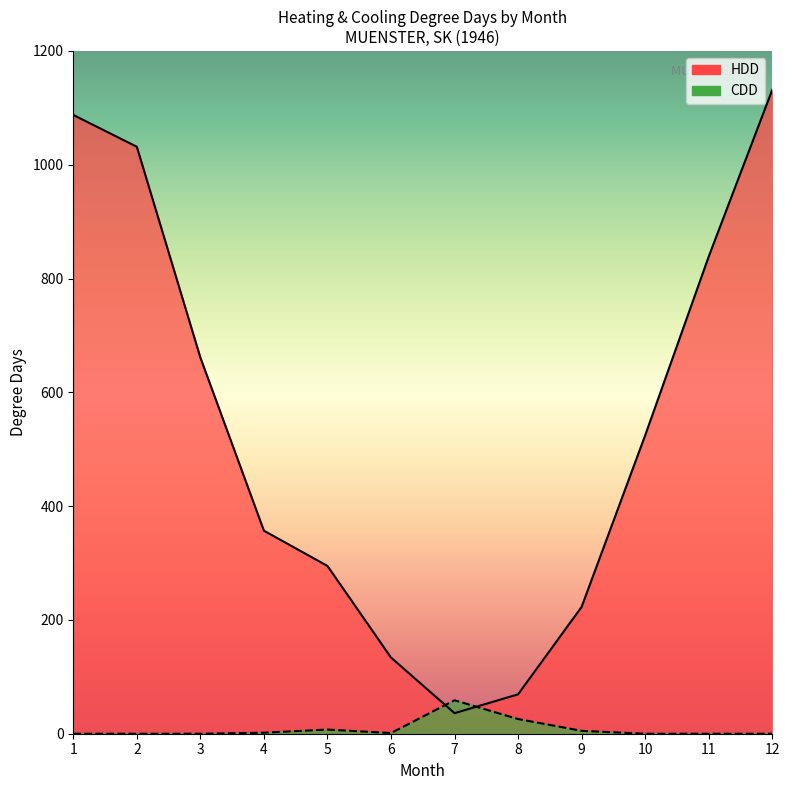

Reading left to right, extract all data points from this chart.

HDD: 1087.5	1031.6	661.1	356.8	294.9	133.9	36.1	69.2	222.9	524.4	838.6	1131.6
CDD: 0.0	0.0	0.0	1.8	7.3	1.2	58.8	25.8	5.1	0.0	0.0	0.0